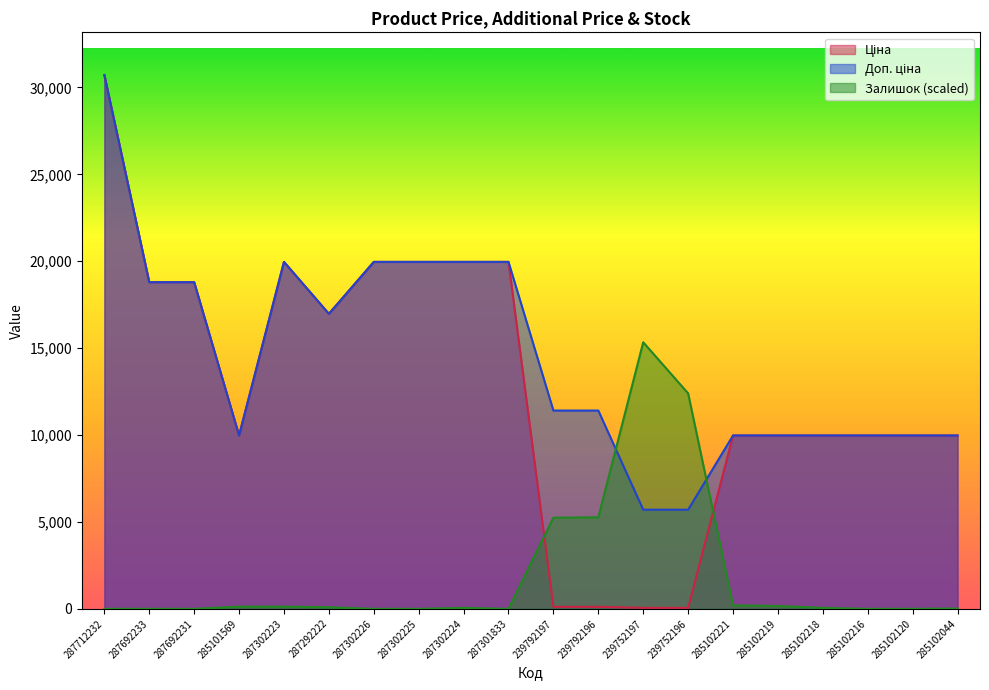

Is it true that Залишок equals 6896.4 at 287302226?

False